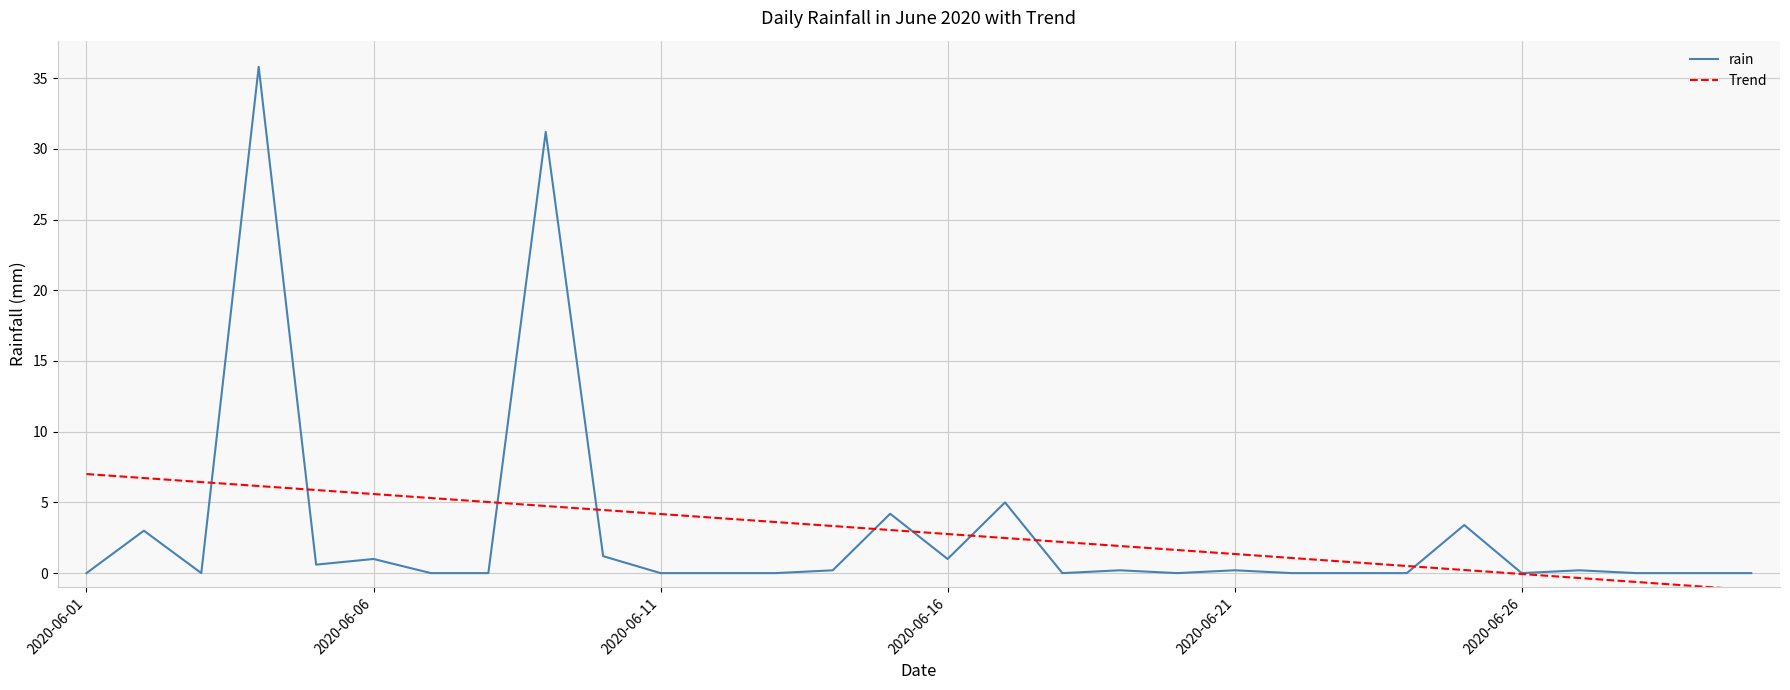

Which series has the widest spread of values?

rain